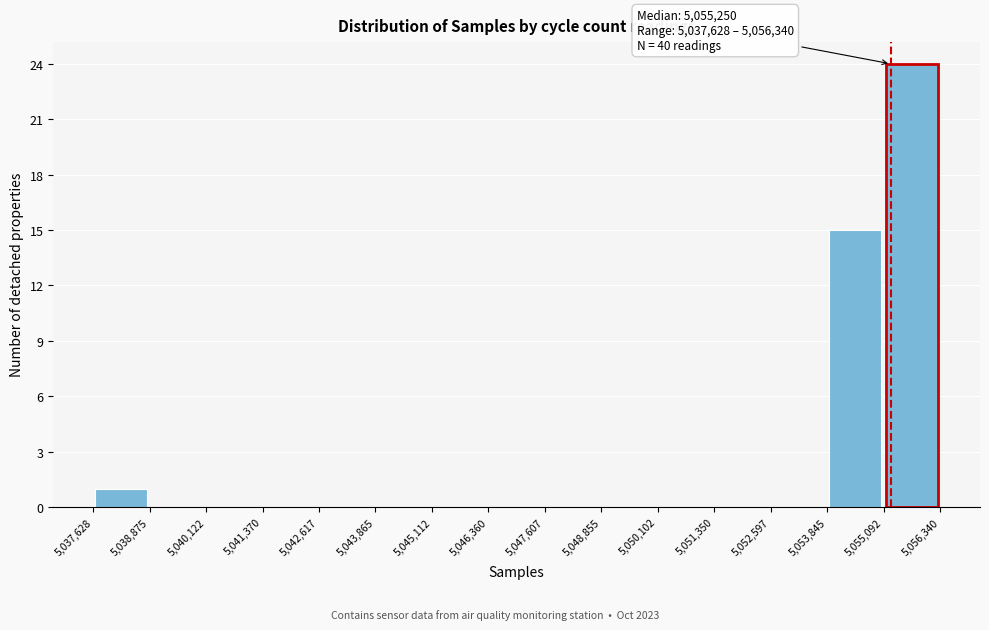

Over which range of the x-axis is the bar tallest?

5,055,092 to 5,056,340